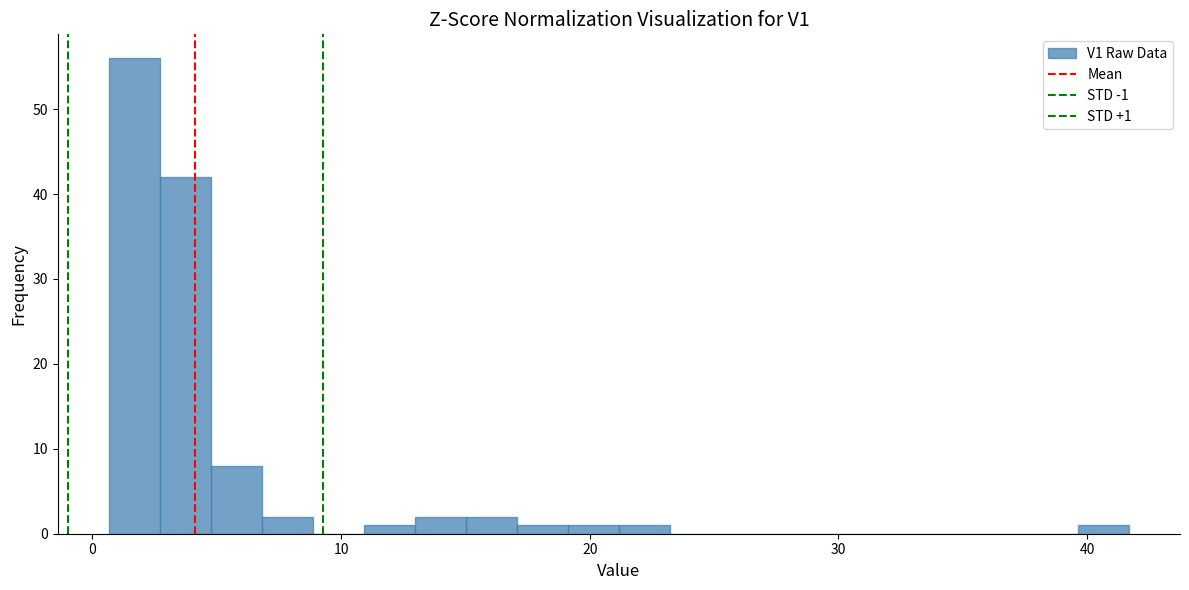

Around what value on the x-axis is the tallest bar? Give the approximate position of its centre, as read against the axis.

2